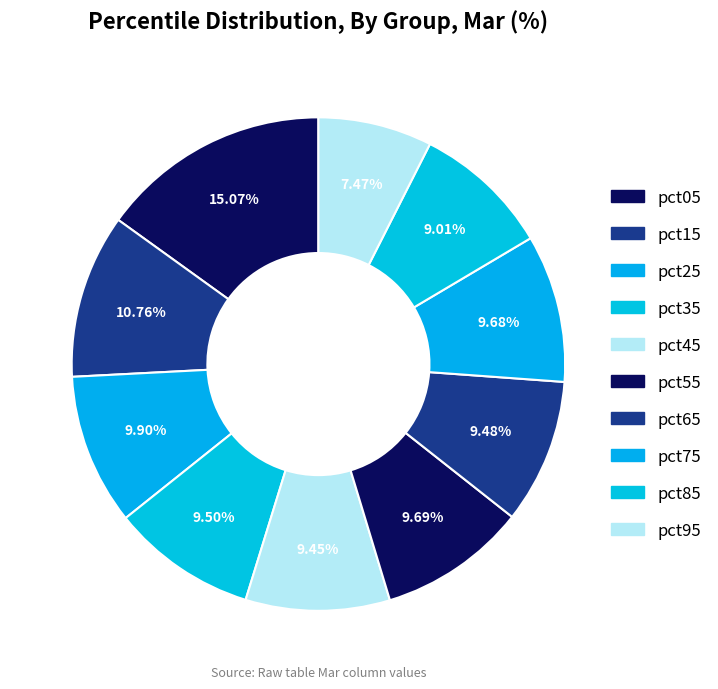

How many slices are in this pie chart?

10